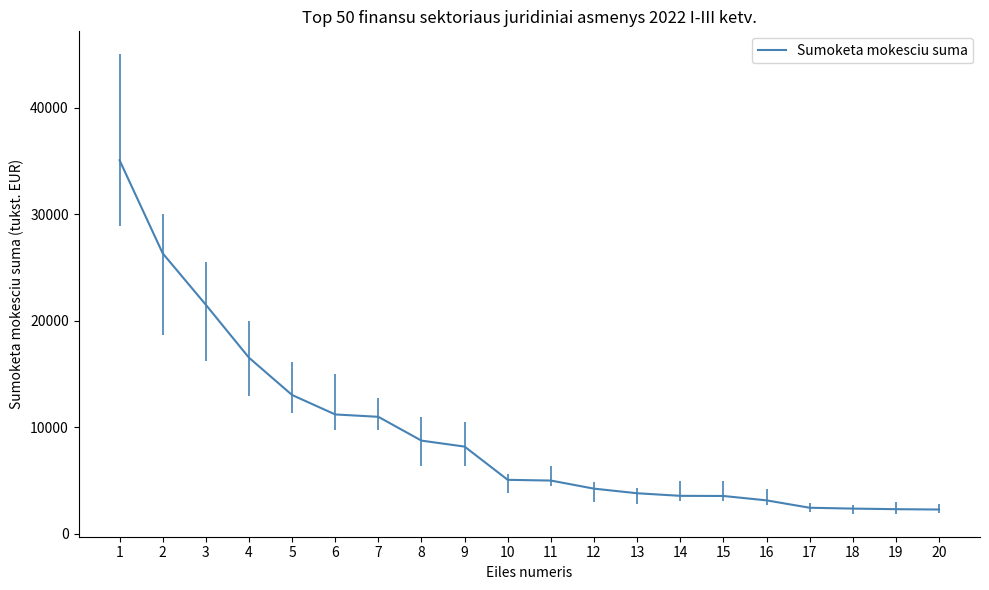

The value at 9 is 8178. True or false?

True